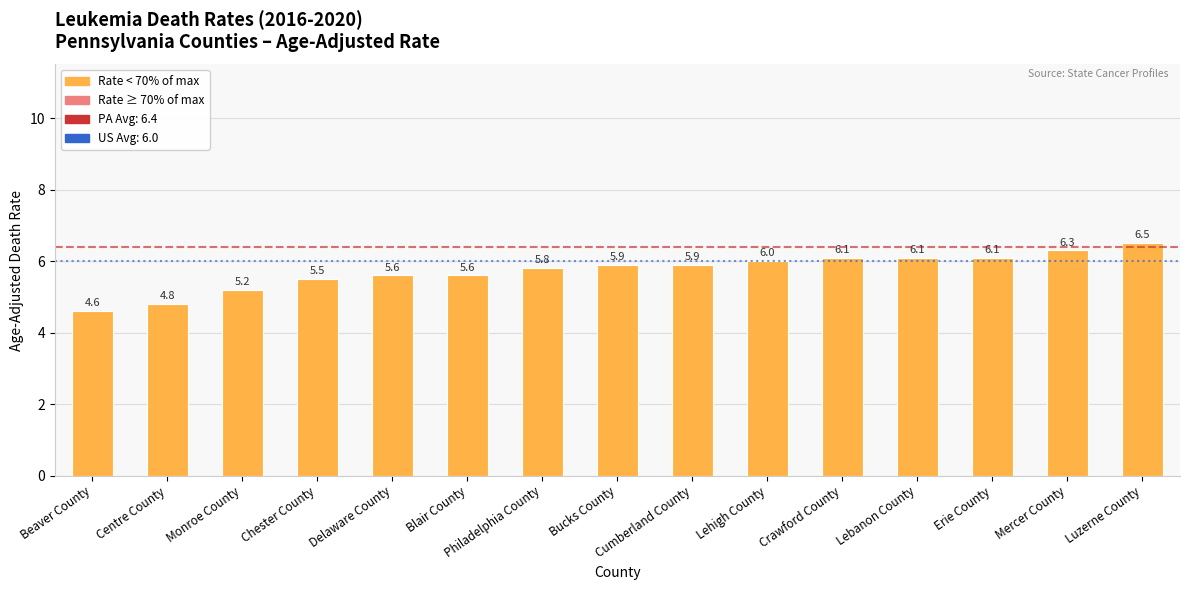

What is the label of the 7th bar from the left?

Philadelphia County